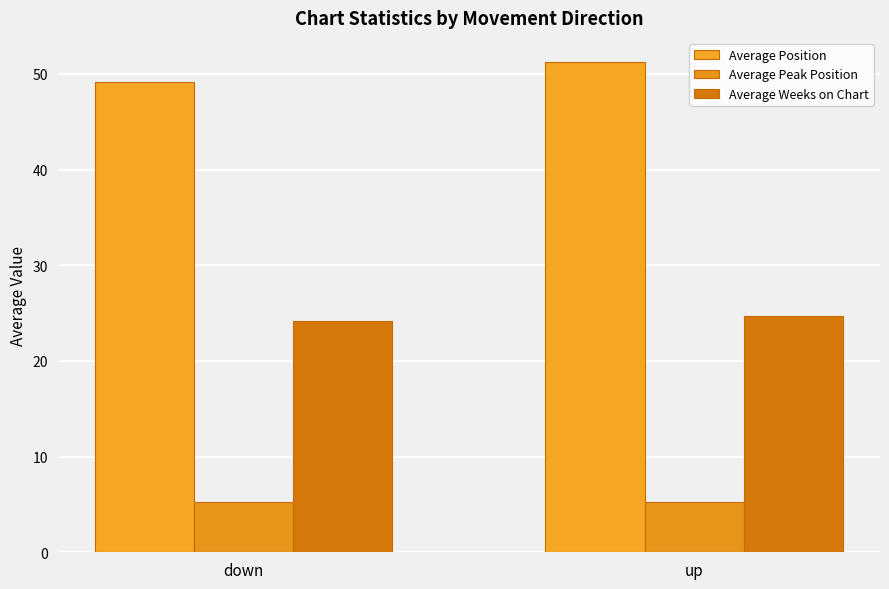

List the series in order of their peak value, highest first.

Average Position, Average Weeks on Chart, Average Peak Position